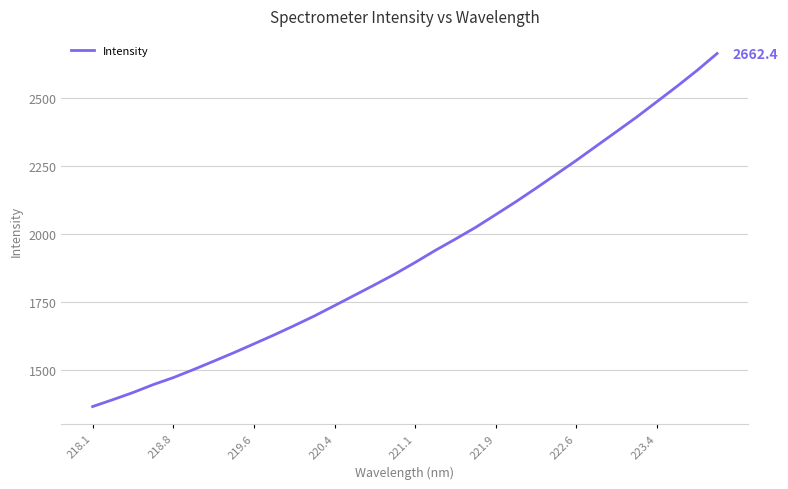

What is the difference between the maximum and minimum values?

1295.7